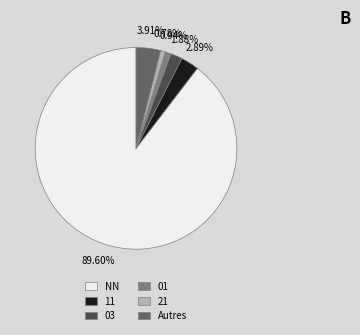

Combined, do Autres and 01 account for over 50%?

No